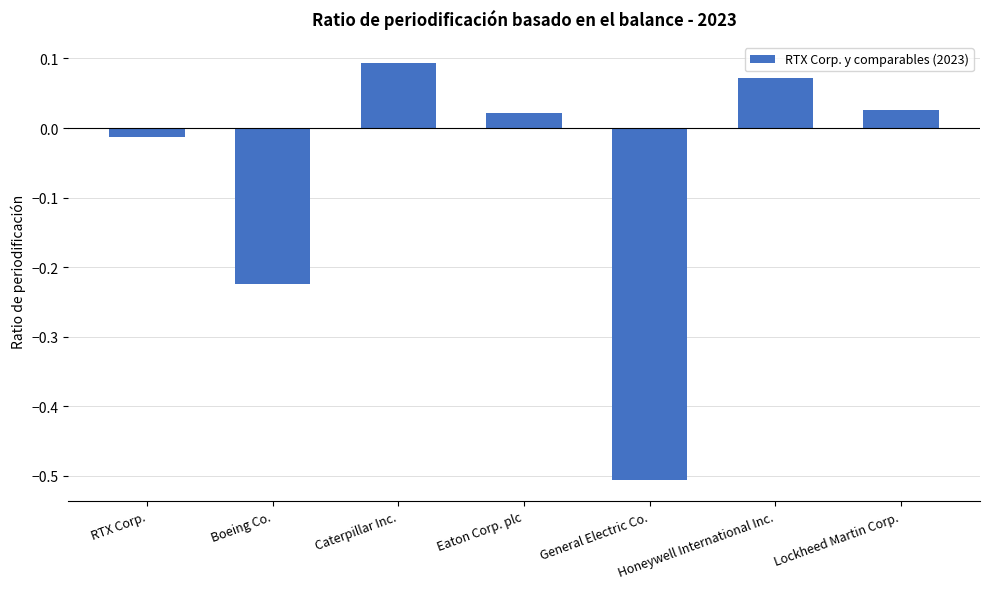

What position from the right is Honeywell International Inc.?

2